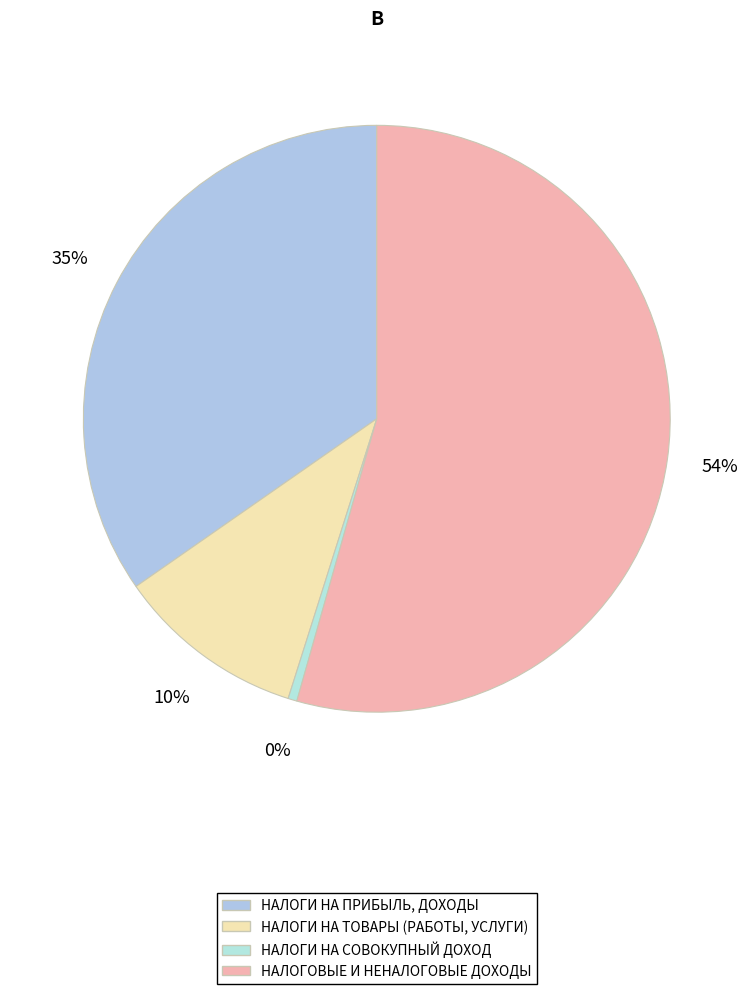

How many segments does this pie chart have?

4